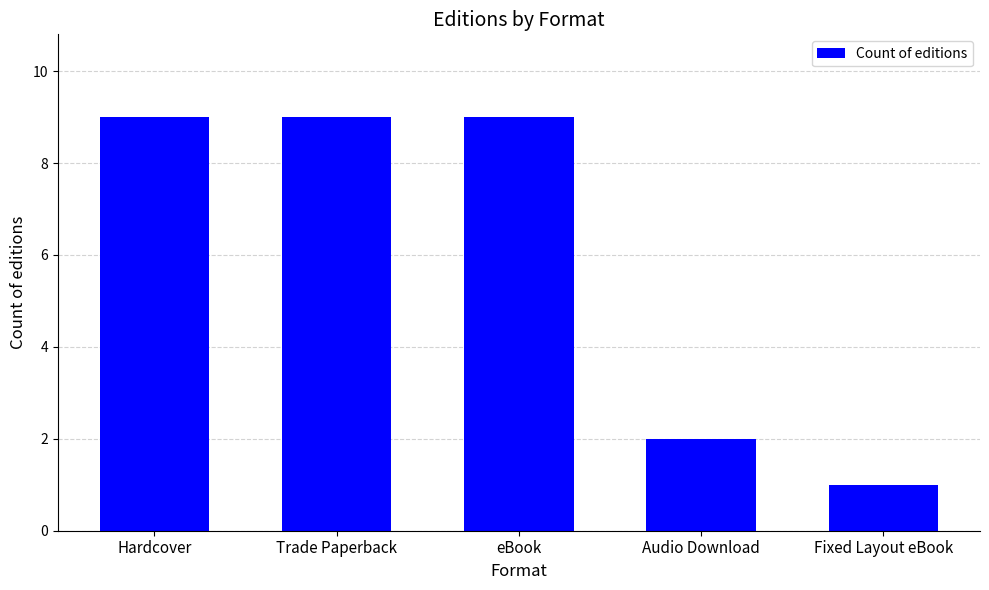

What is the maximum value shown in the chart?

9